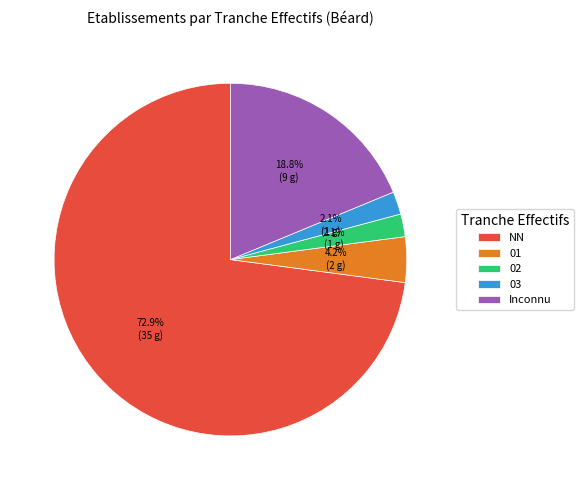

How many slices are in this pie chart?

5